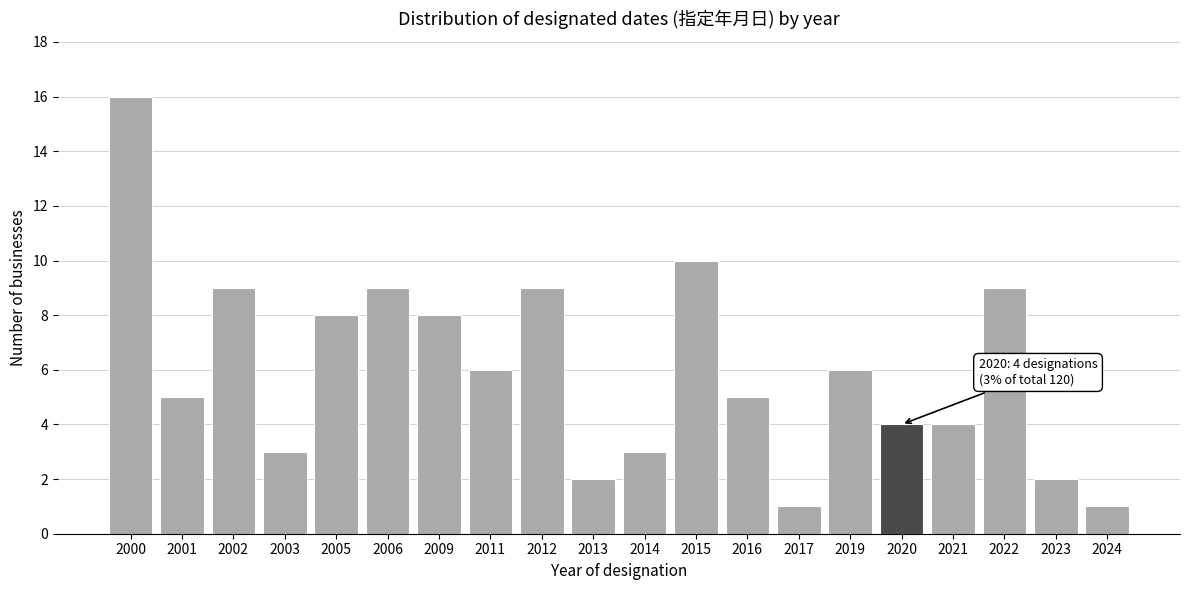

Reading right to left, list all the values displayed in this chart.

2024=1	2023=2	2022=9	2021=4	2020=4	2019=6	2017=1	2016=5	2015=10	2014=3	2013=2	2012=9	2011=6	2009=8	2006=9	2005=8	2003=3	2002=9	2001=5	2000=16